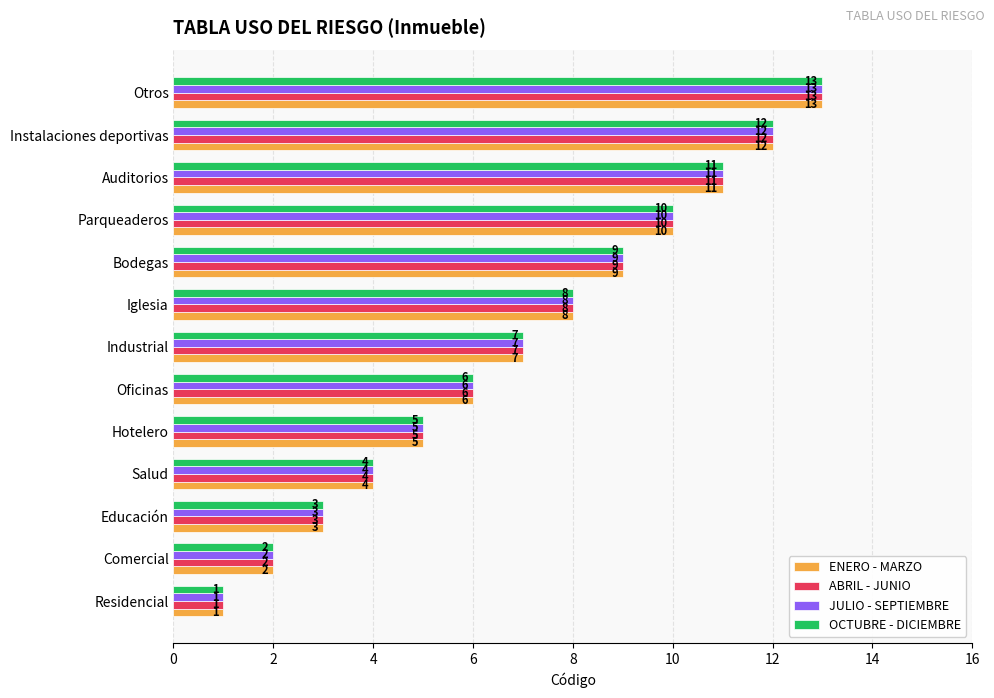

What is the greatest value displayed?

13